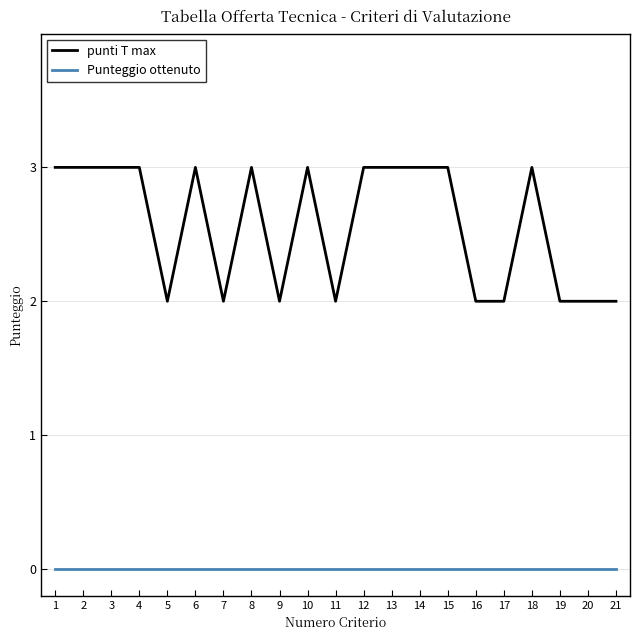

What is the total value across all series at 8?

3